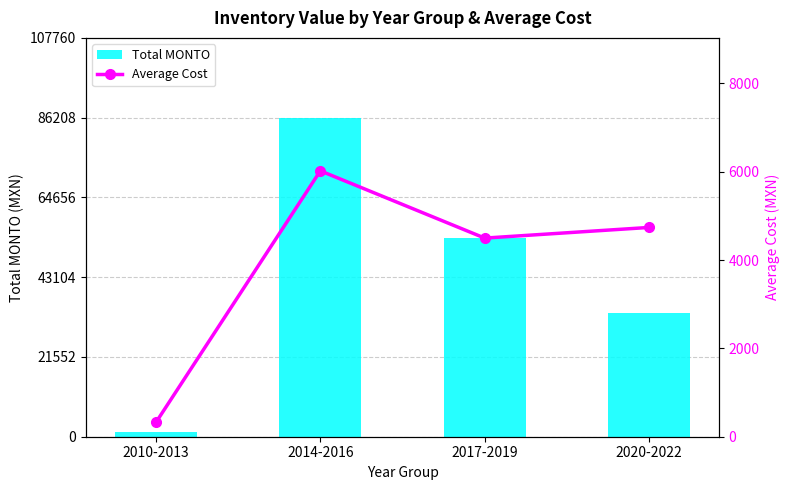

What is the sum of all Average Cost values?

15580.8